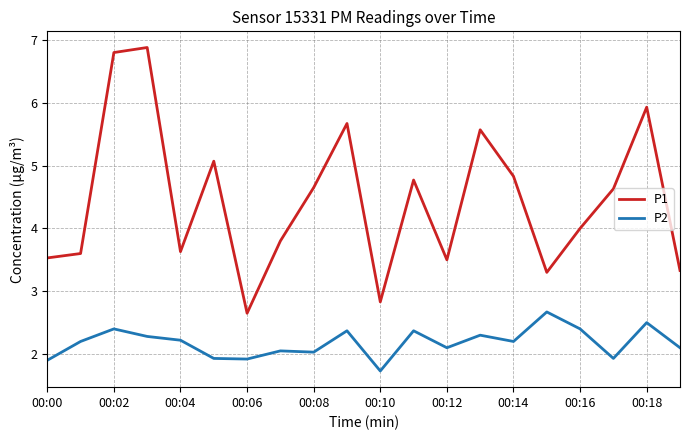

Rank the series by their average value, from highest to lowest.

P1, P2